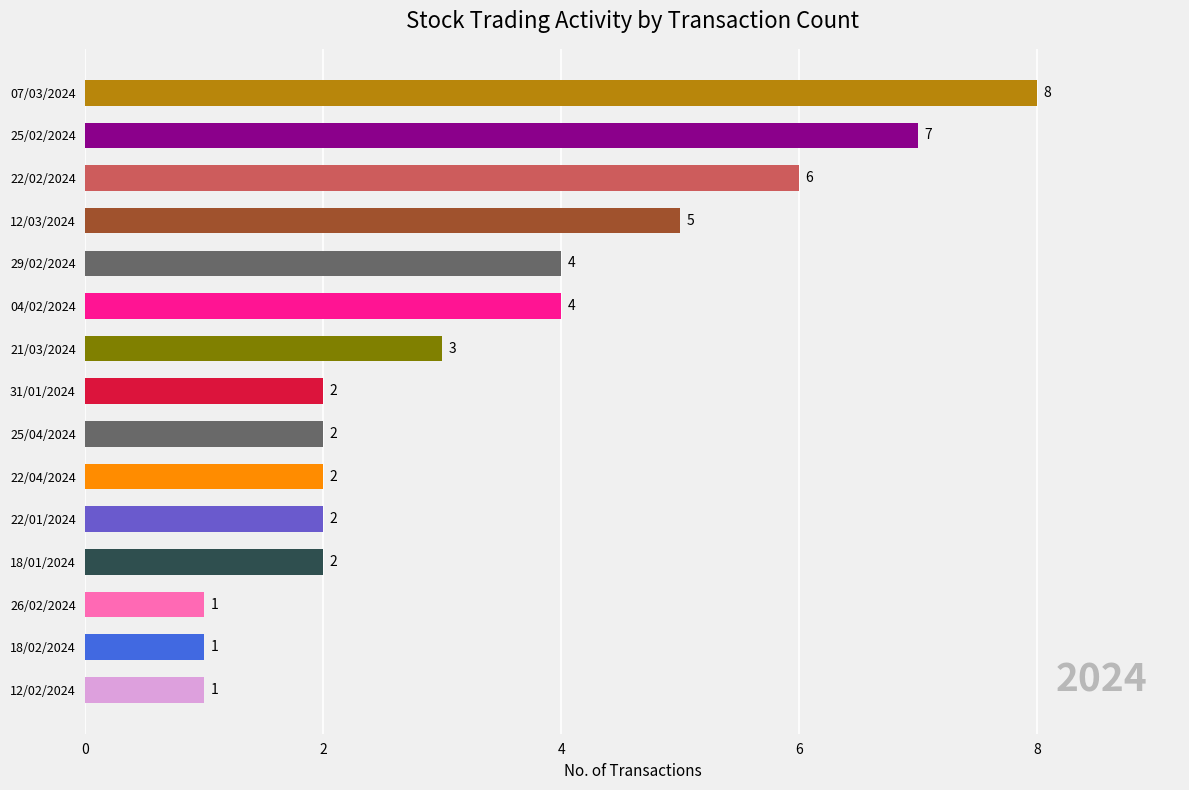

Does the chart contain stacked bars?

No